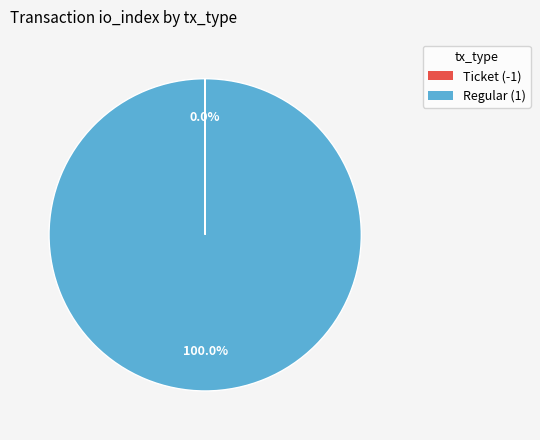

To the nearest percent, what portion does Regular (1) represent?

100%